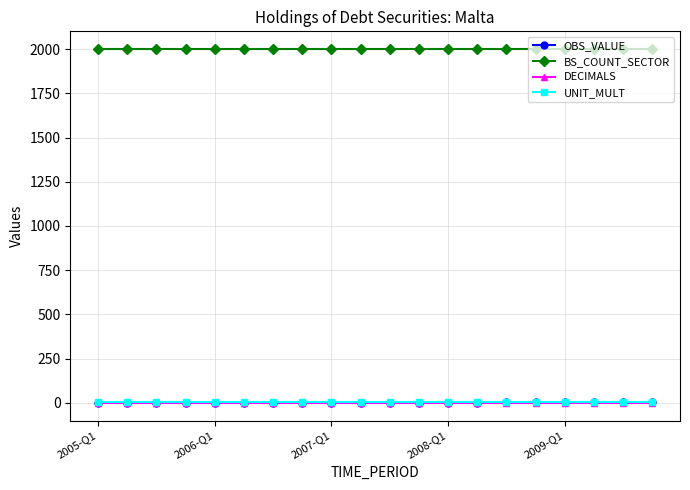

How many lines are shown in the chart?

4